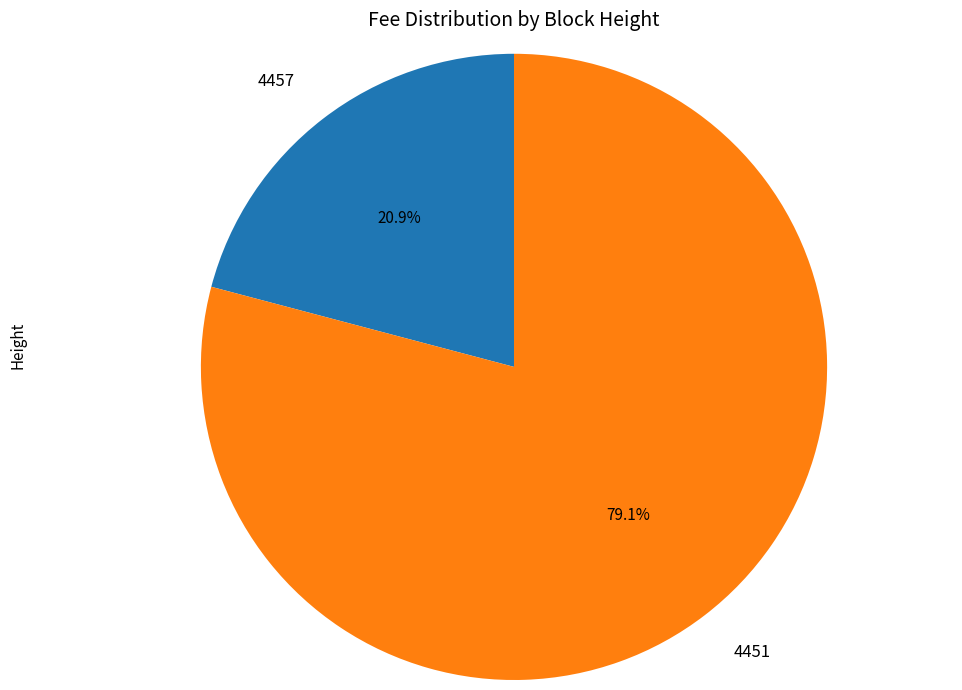

What percentage is the 4451 slice, to the nearest percent?

79%